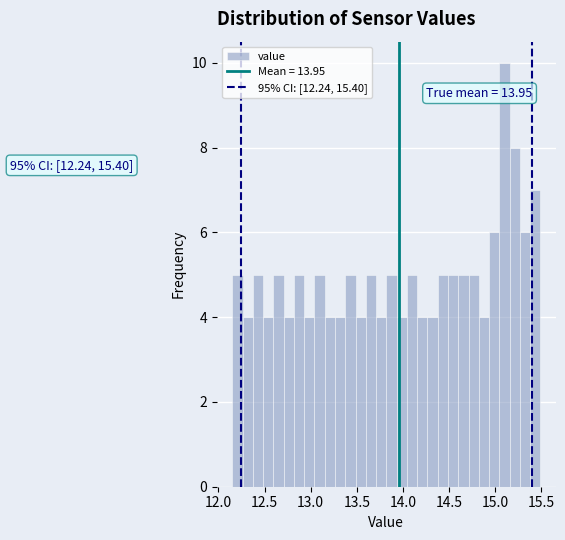

Around what value on the x-axis is the tallest bar? Give the approximate position of its centre, as read against the axis.

15.10